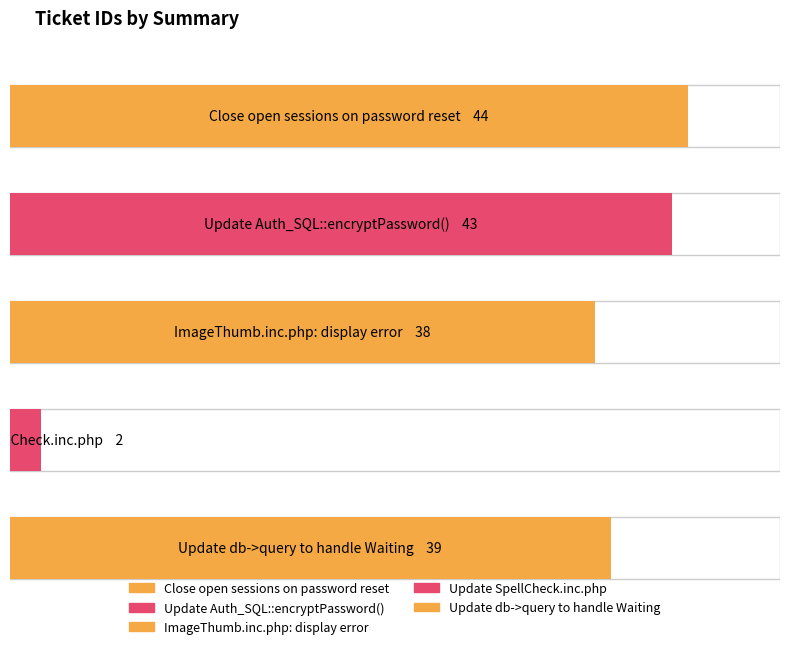

What is the greatest value displayed?

44